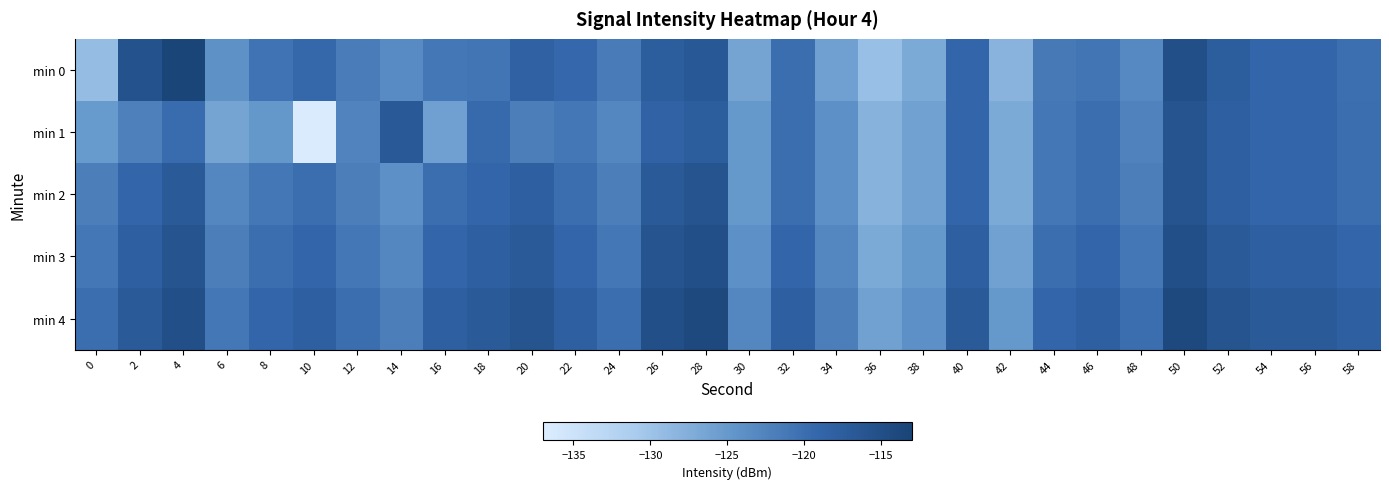

Reading left to right, extract all data points from this chart.

min 0: 0=-129.1	2=-115.6	4=-113.3	6=-124.1	8=-120.7	10=-119.3	12=-121.7	14=-123.4	16=-121.2	18=-120.8	20=-118.3	22=-119.2	24=-121.5	26=-117.4	28=-116.7	30=-126.3	32=-120.0	34=-125.9	36=-129.4	38=-127.0	40=-118.9	42=-128.2	44=-121.3	46=-120.8	48=-123.2	50=-115.2	52=-117.6	54=-118.9	56=-118.9	58=-120.1
min 1: 0=-125.2	2=-122.3	4=-119.8	6=-126.3	8=-124.7	10=-136.6	12=-122.6	14=-116.8	16=-125.9	18=-119.5	20=-122.0	22=-121.0	24=-123.0	26=-118.5	28=-117.5	30=-125.0	32=-120.0	34=-124.0	36=-128.0	38=-126.0	40=-119.0	42=-127.0	44=-121.0	46=-120.0	48=-122.5	50=-116.0	52=-118.0	54=-119.0	56=-119.0	58=-120.0
min 2: 0=-122.0	2=-119.0	4=-117.0	6=-123.0	8=-121.0	10=-120.0	12=-122.0	14=-124.0	16=-120.0	18=-119.0	20=-118.0	22=-120.0	24=-122.0	26=-117.0	28=-116.0	30=-125.0	32=-120.0	34=-124.0	36=-128.0	38=-126.0	40=-119.0	42=-127.0	44=-121.0	46=-120.0	48=-122.0	50=-116.0	52=-118.0	54=-119.0	56=-119.0	58=-120.0
min 3: 0=-121.0	2=-118.0	4=-116.0	6=-122.0	8=-120.0	10=-119.0	12=-121.0	14=-123.0	16=-119.0	18=-118.0	20=-117.0	22=-119.0	24=-121.0	26=-116.0	28=-115.0	30=-124.0	32=-119.0	34=-123.0	36=-127.0	38=-125.0	40=-118.0	42=-126.0	44=-120.0	46=-119.0	48=-121.0	50=-115.0	52=-117.0	54=-118.0	56=-118.0	58=-119.0
min 4: 0=-120.0	2=-117.0	4=-115.0	6=-121.0	8=-119.0	10=-118.0	12=-120.0	14=-122.0	16=-118.0	18=-117.0	20=-116.0	22=-118.0	24=-120.0	26=-115.0	28=-114.0	30=-123.0	32=-118.0	34=-122.0	36=-126.0	38=-124.0	40=-117.0	42=-125.0	44=-119.0	46=-118.0	48=-120.0	50=-114.0	52=-116.0	54=-117.0	56=-117.0	58=-118.0